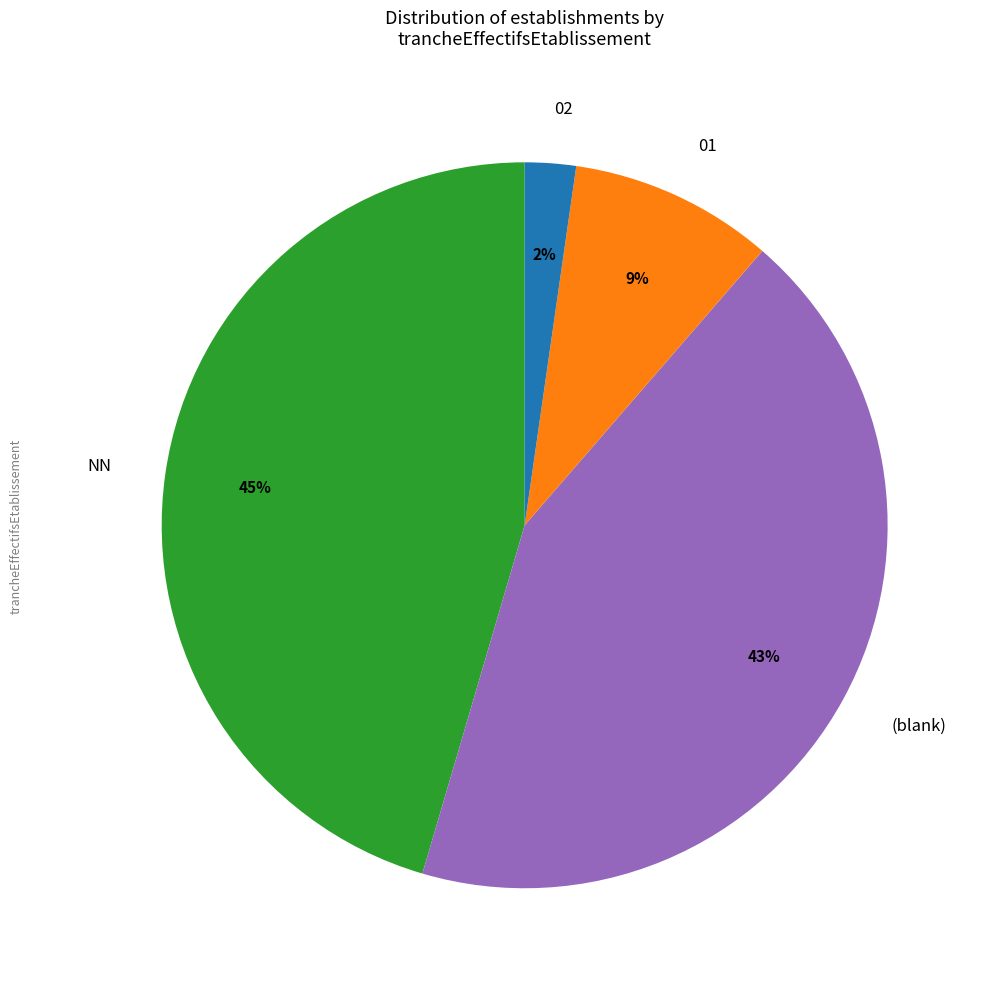

To the nearest percent, what is the average slice percentage?

25%